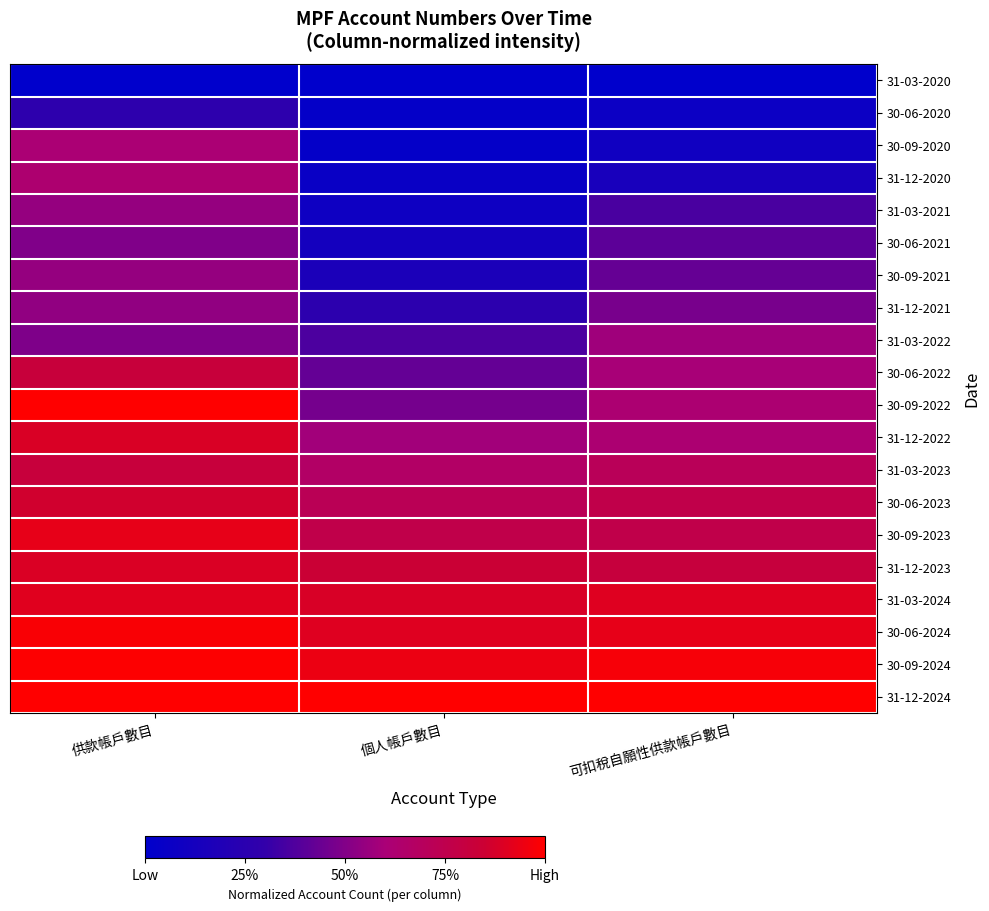

Reading right to left, extract all data points from this chart.

31-03-2020: 可扣稅自願性供款帳戶數目=0.0	個人帳戶數目=0.0	供款帳戶數目=0.0
30-06-2020: 可扣稅自願性供款帳戶數目=0.1	個人帳戶數目=0.0	供款帳戶數目=0.3
30-09-2020: 可扣稅自願性供款帳戶數目=0.1	個人帳戶數目=0.0	供款帳戶數目=0.6
31-12-2020: 可扣稅自願性供款帳戶數目=0.1	個人帳戶數目=0.1	供款帳戶數目=0.6
31-03-2021: 可扣稅自願性供款帳戶數目=0.4	個人帳戶數目=0.1	供款帳戶數目=0.5
30-06-2021: 可扣稅自願性供款帳戶數目=0.4	個人帳戶數目=0.1	供款帳戶數目=0.5
30-09-2021: 可扣稅自願性供款帳戶數目=0.4	個人帳戶數目=0.2	供款帳戶數目=0.5
31-12-2021: 可扣稅自願性供款帳戶數目=0.5	個人帳戶數目=0.3	供款帳戶數目=0.5
31-03-2022: 可扣稅自願性供款帳戶數目=0.6	個人帳戶數目=0.4	供款帳戶數目=0.5
30-06-2022: 可扣稅自願性供款帳戶數目=0.6	個人帳戶數目=0.4	供款帳戶數目=0.8
30-09-2022: 可扣稅自願性供款帳戶數目=0.6	個人帳戶數目=0.5	供款帳戶數目=1.0
31-12-2022: 可扣稅自願性供款帳戶數目=0.6	個人帳戶數目=0.6	供款帳戶數目=0.9
31-03-2023: 可扣稅自願性供款帳戶數目=0.7	個人帳戶數目=0.7	供款帳戶數目=0.8
30-06-2023: 可扣稅自願性供款帳戶數目=0.8	個人帳戶數目=0.7	供款帳戶數目=0.9
30-09-2023: 可扣稅自願性供款帳戶數目=0.8	個人帳戶數目=0.8	供款帳戶數目=0.9
31-12-2023: 可扣稅自願性供款帳戶數目=0.8	個人帳戶數目=0.8	供款帳戶數目=0.9
31-03-2024: 可扣稅自願性供款帳戶數目=0.9	個人帳戶數目=0.9	供款帳戶數目=0.9
30-06-2024: 可扣稅自願性供款帳戶數目=0.9	個人帳戶數目=0.9	供款帳戶數目=1.0
30-09-2024: 可扣稅自願性供款帳戶數目=1.0	個人帳戶數目=0.9	供款帳戶數目=1.0
31-12-2024: 可扣稅自願性供款帳戶數目=1.0	個人帳戶數目=1.0	供款帳戶數目=1.0